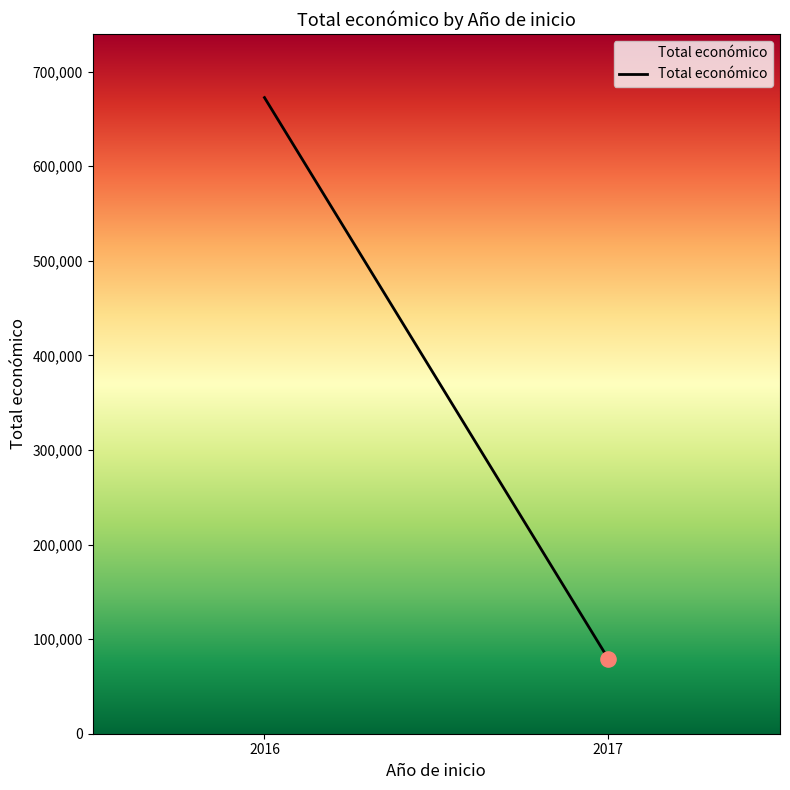

Between 2017 and 2017, which is larger?

2017